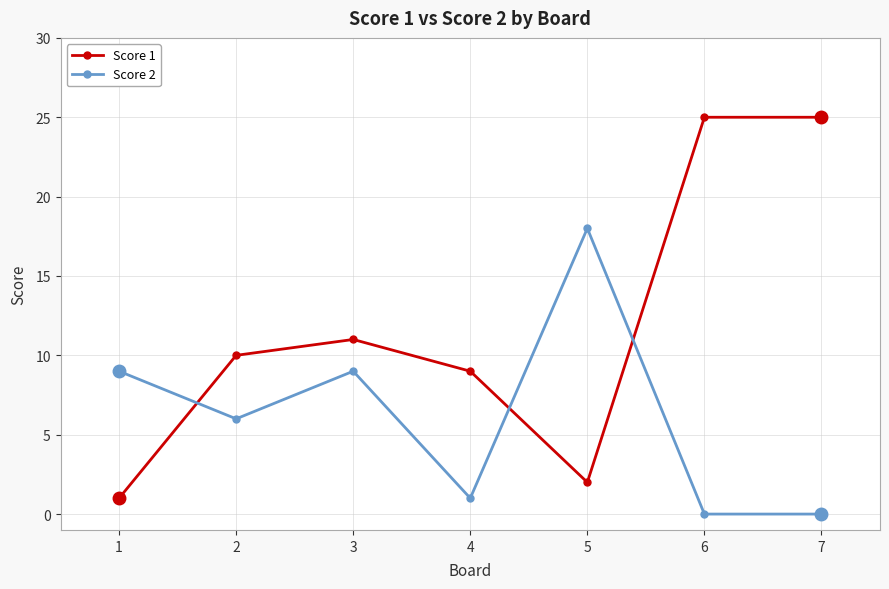

The value of Score 1 at 3 is 16. True or false?

False